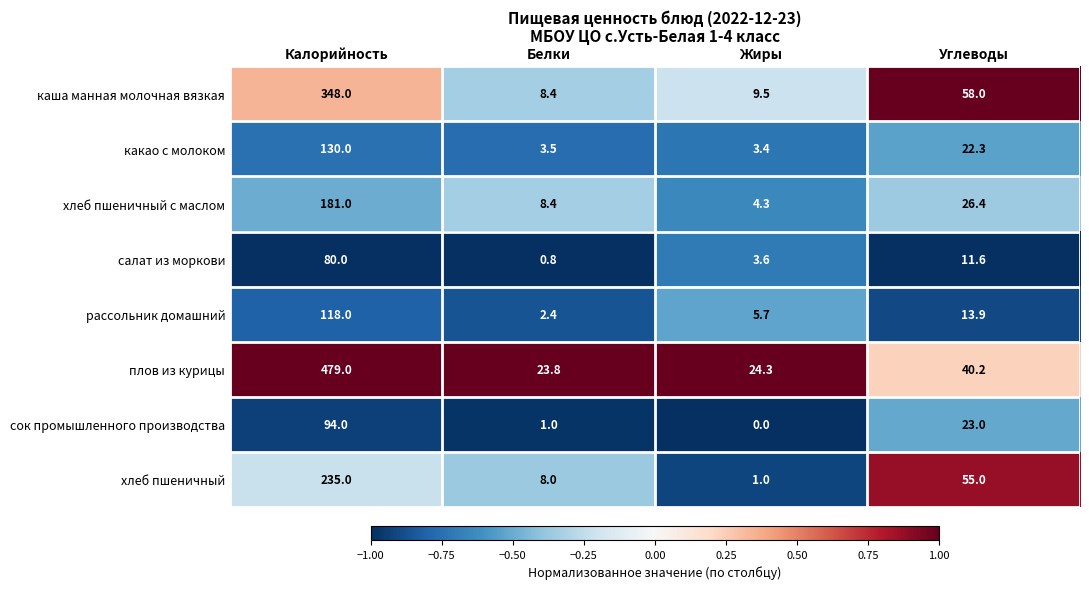

Which series changed the most between Калорийность and Жиры?

плов из курицы